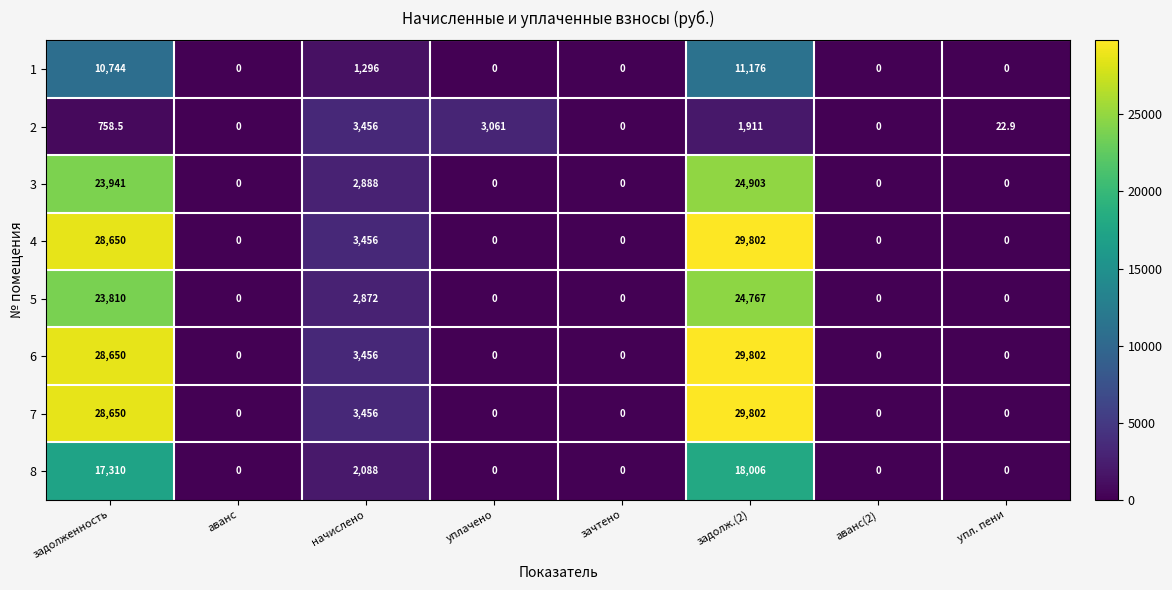

At which category is the sum across all series the highest?

задолж.(2)